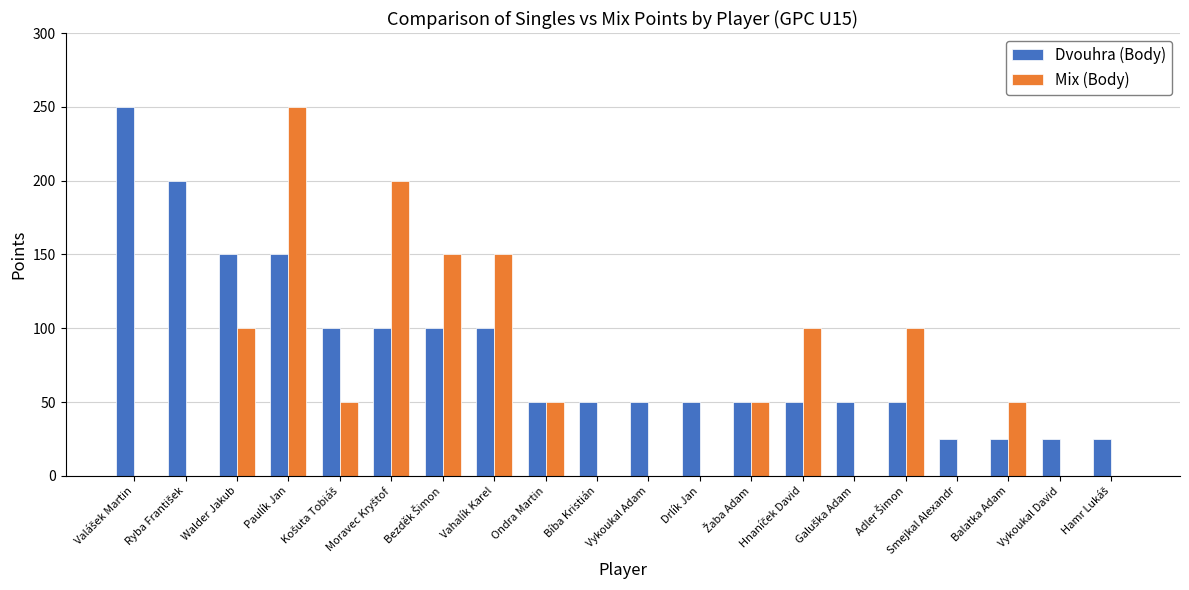

What are all the series names shown in the legend?

Dvouhra (Body), Mix (Body)